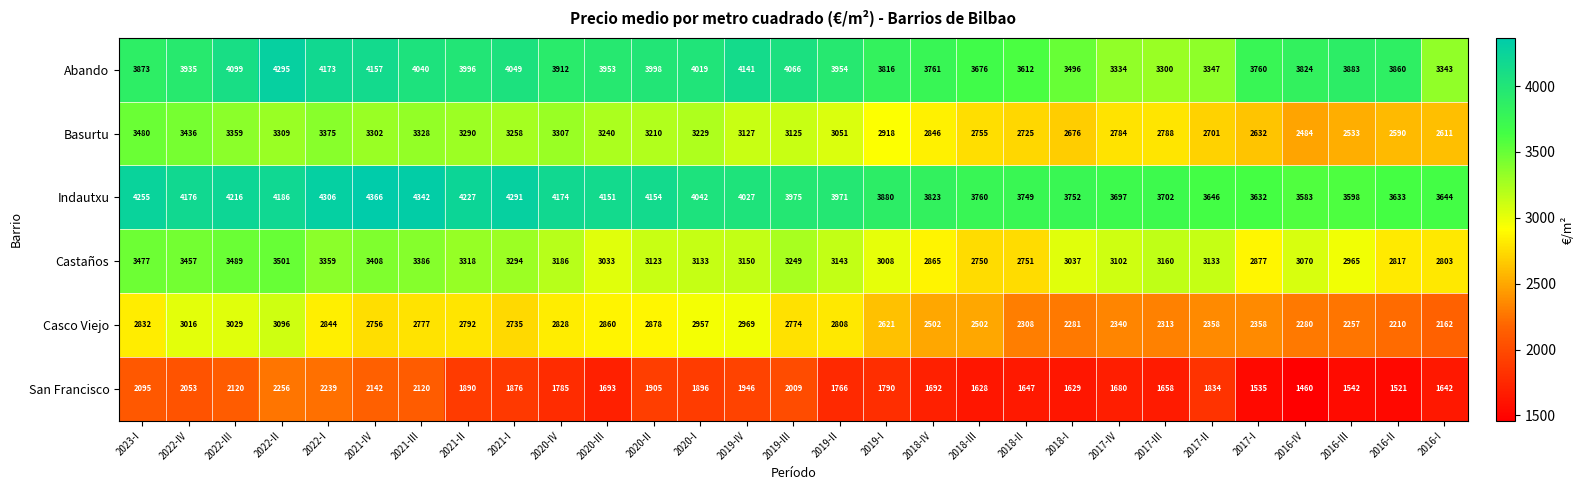

Rank the series at 2020-II from lowest to highest value.

San Francisco, Casco Viejo, Castaños, Basurtu, Abando, Indautxu